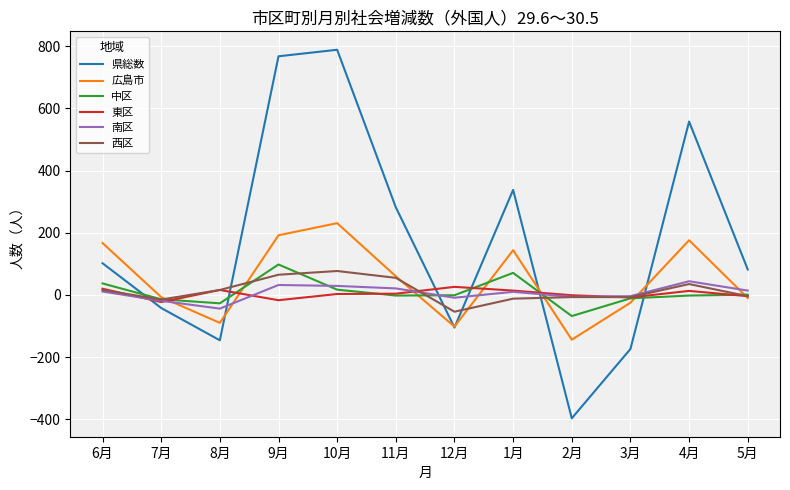

Is this an area chart (filled region under the line)?

No